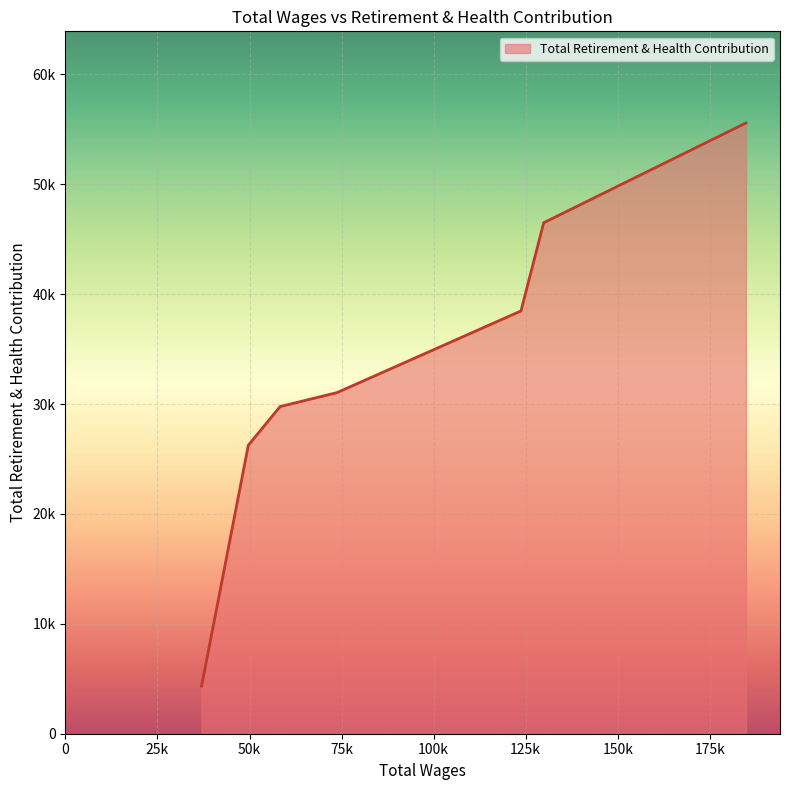

Rank the categories by value from highest to lowest.

184830.0, 129896.0, 123723.0, 73779.0, 58304.0, 49673.0, 36980.0